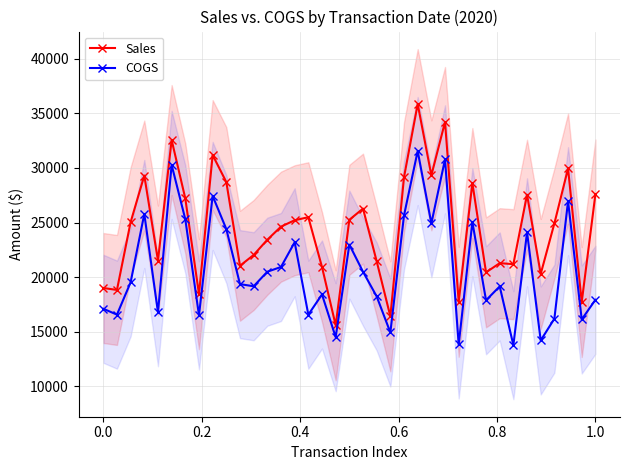

True or false: Sales and COGS cross at least once.

False